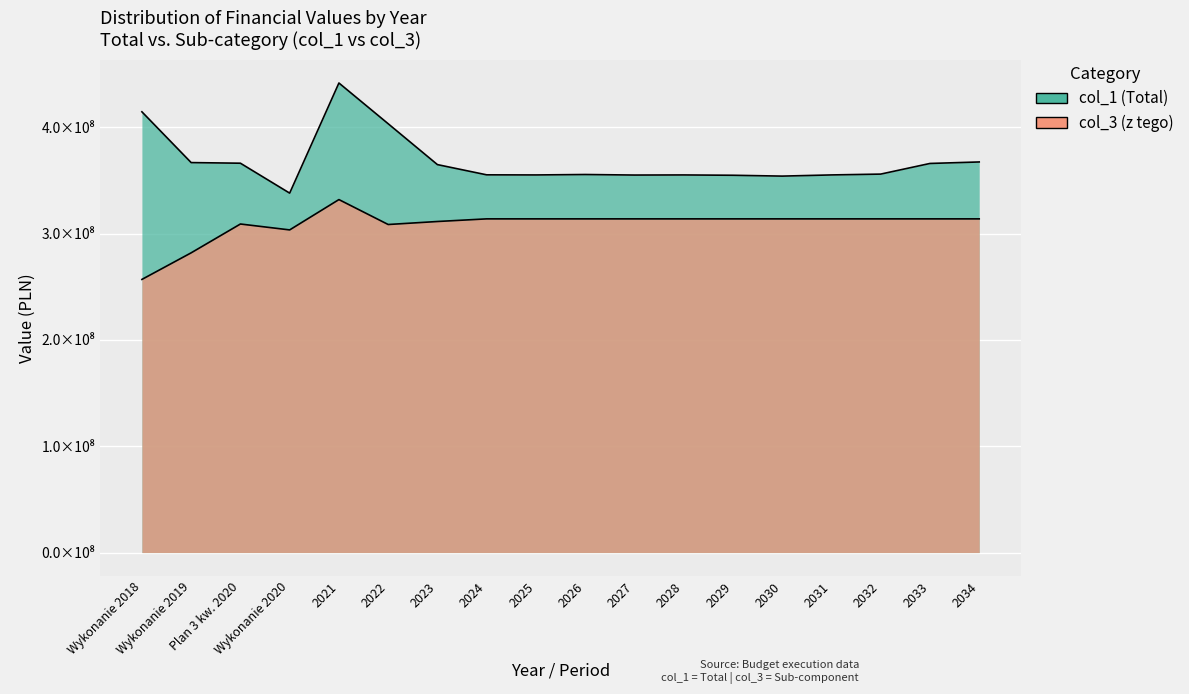

True or false: col_1 (Total) has a value of 338044343.1 at Wykonanie 2020.

True